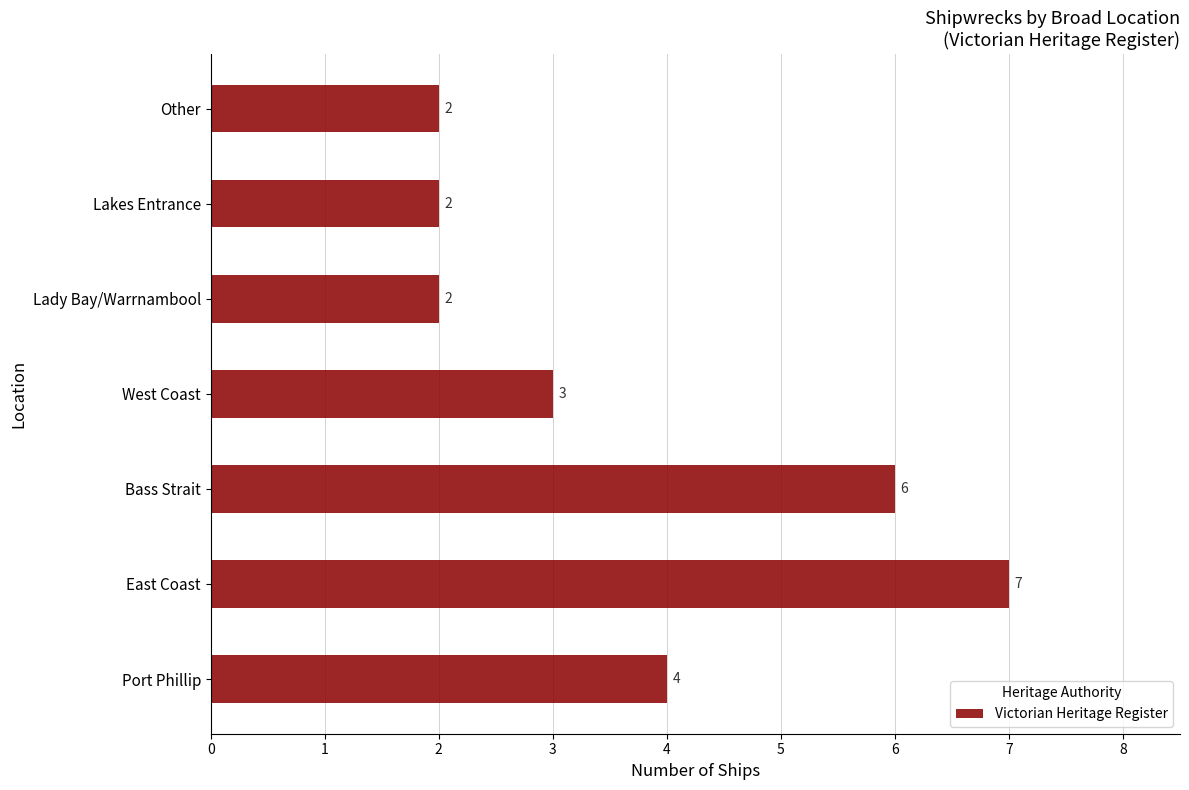

Reading top to bottom, what are all the values shown in this chart?

Other=2	Lakes Entrance=2	Lady Bay/Warrnambool=2	West Coast=3	Bass Strait=6	East Coast=7	Port Phillip=4